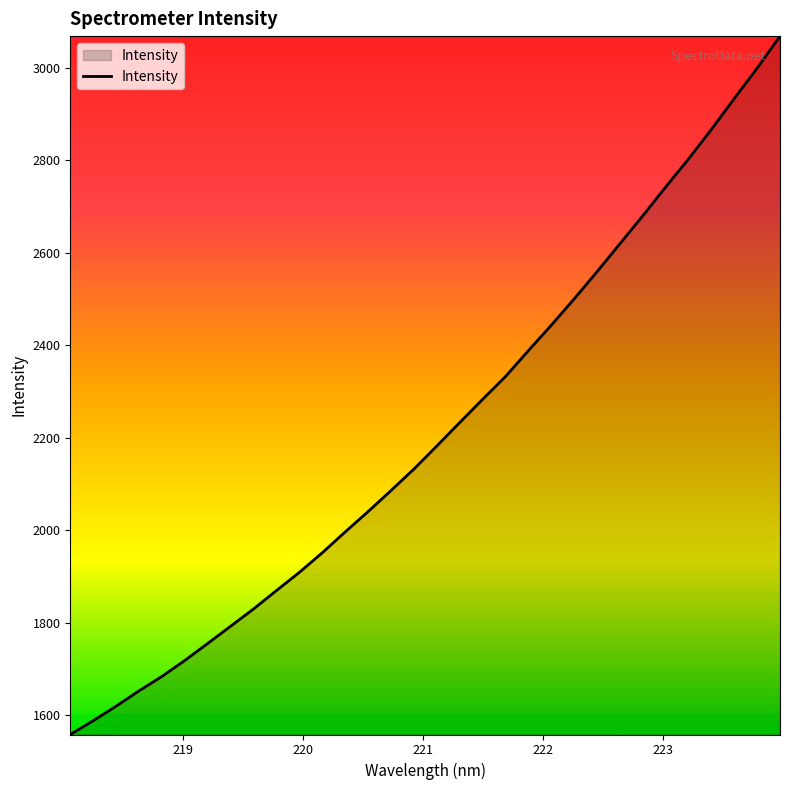

What is the greatest value displayed?

3068.8